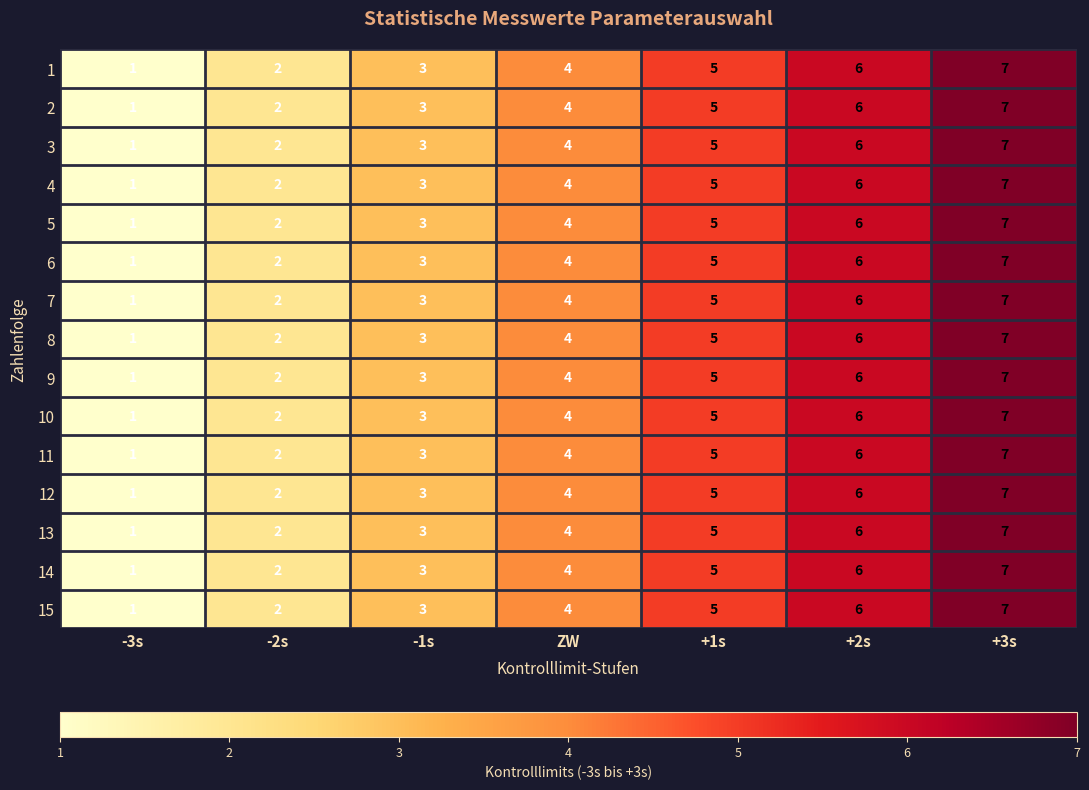

What is the minimum value shown in the chart?

1